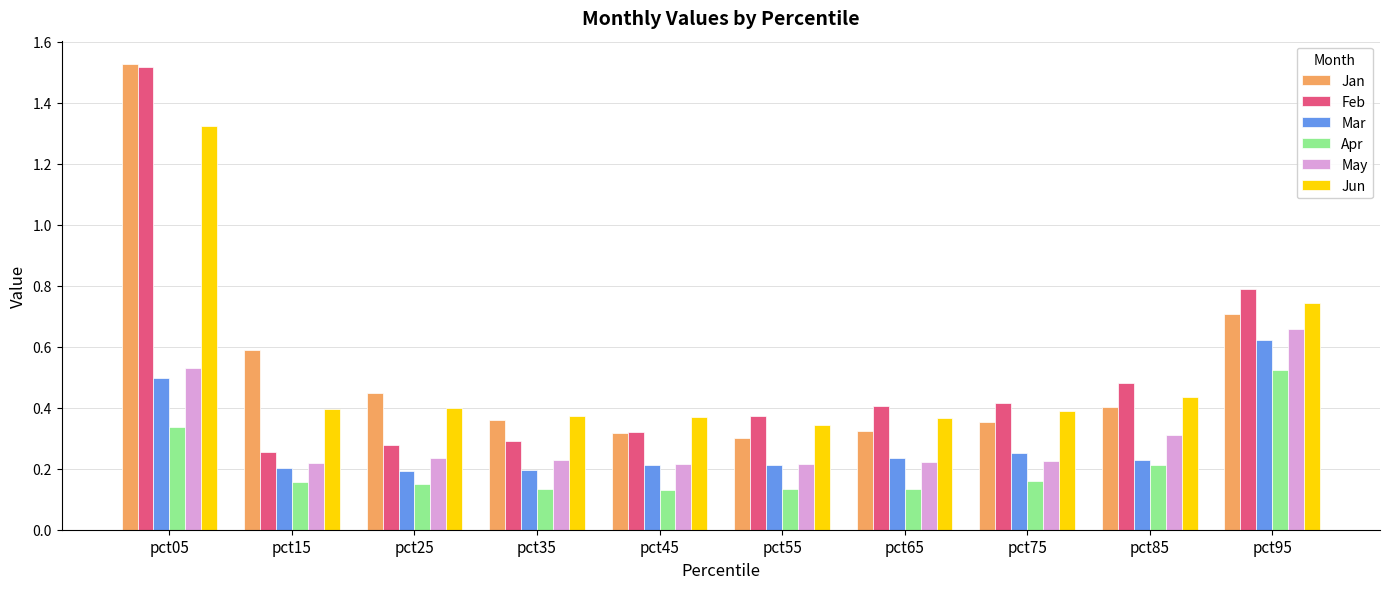

What is the sum of the Mar values at pct95 and pct25?

0.8